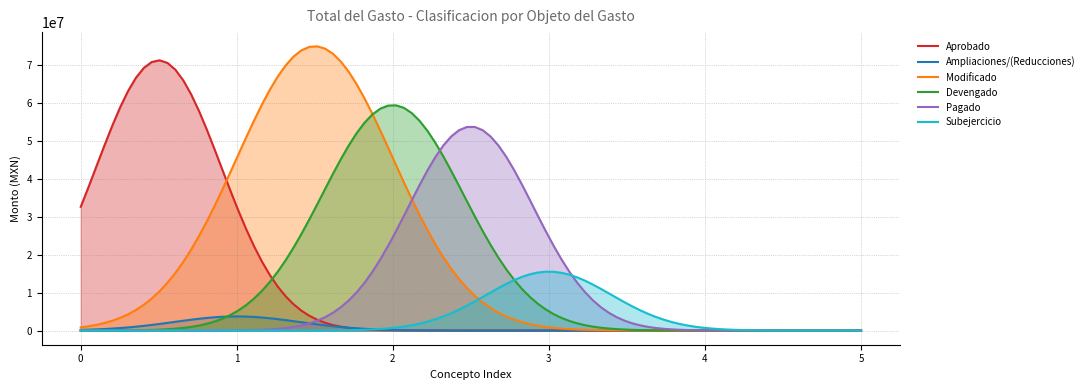

Rank the series by their maximum value, from highest to lowest.

Modificado, Aprobado, Devengado, Pagado, Subejercicio, Ampliaciones/(Reducciones)